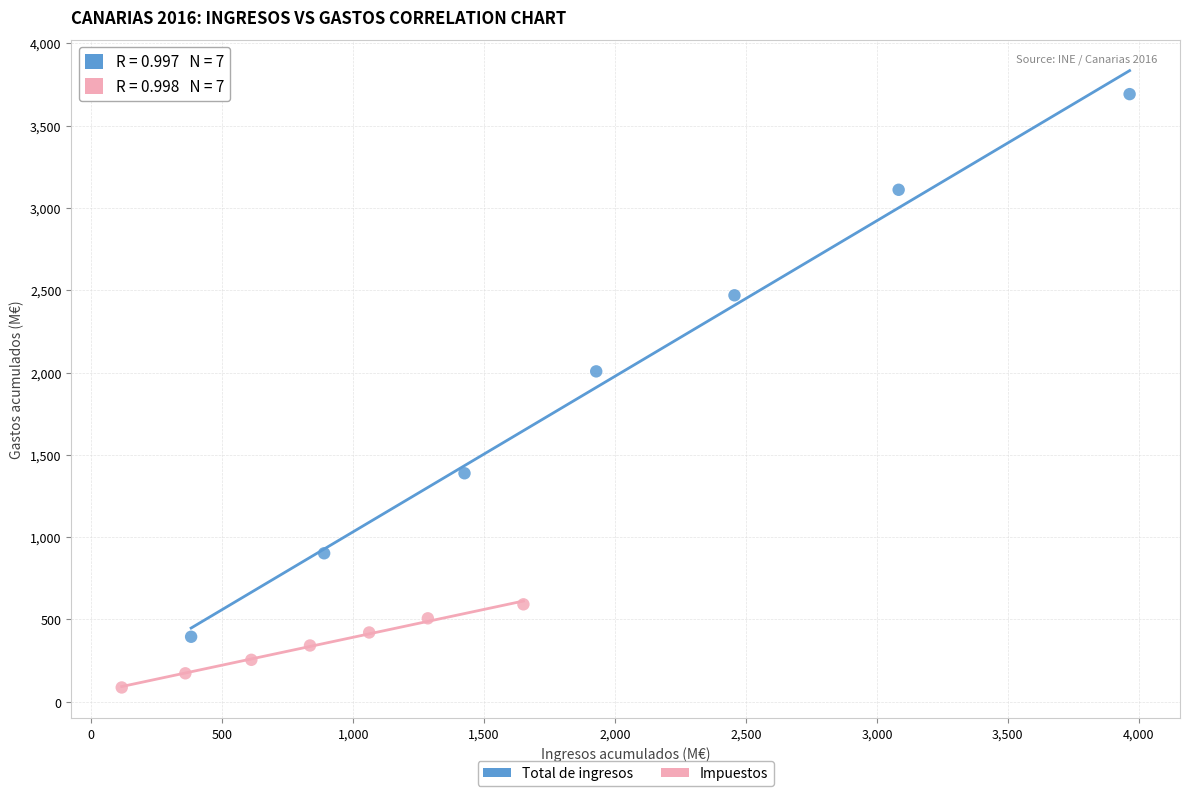

Which series contains the highest Y value?

Total de ingresos